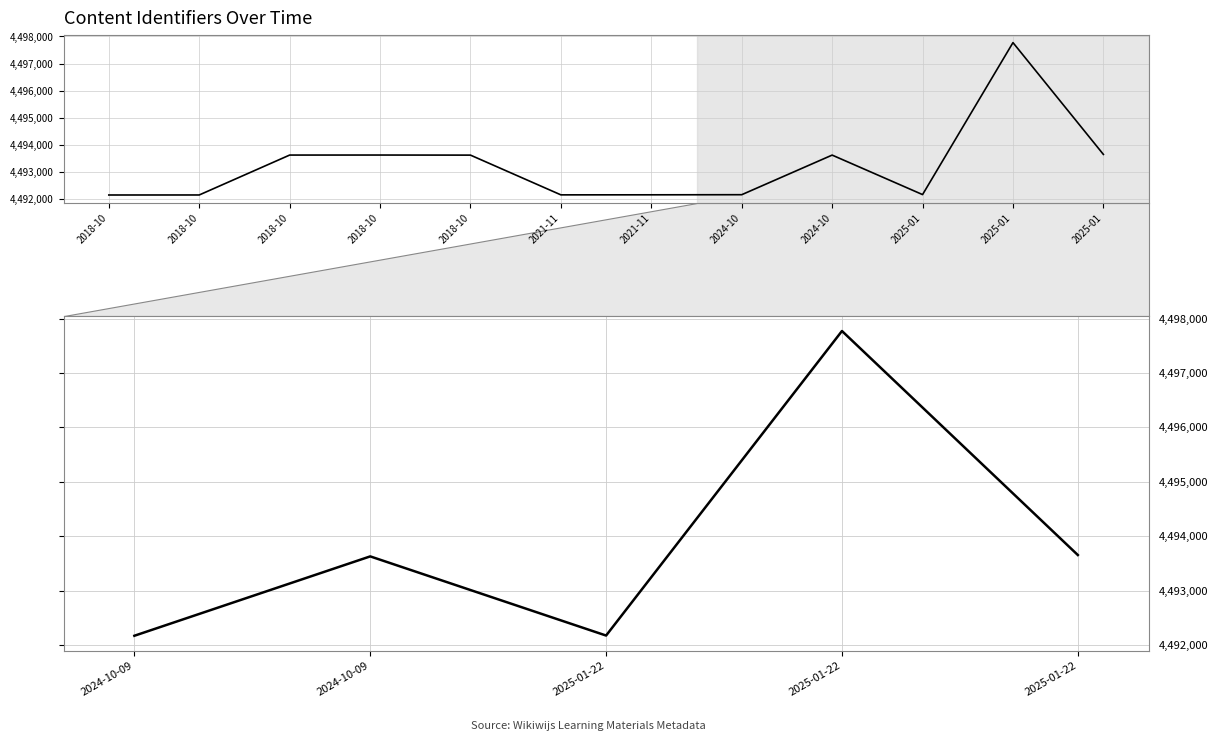

True or false: the data has more than 2 interior local peaks.

False